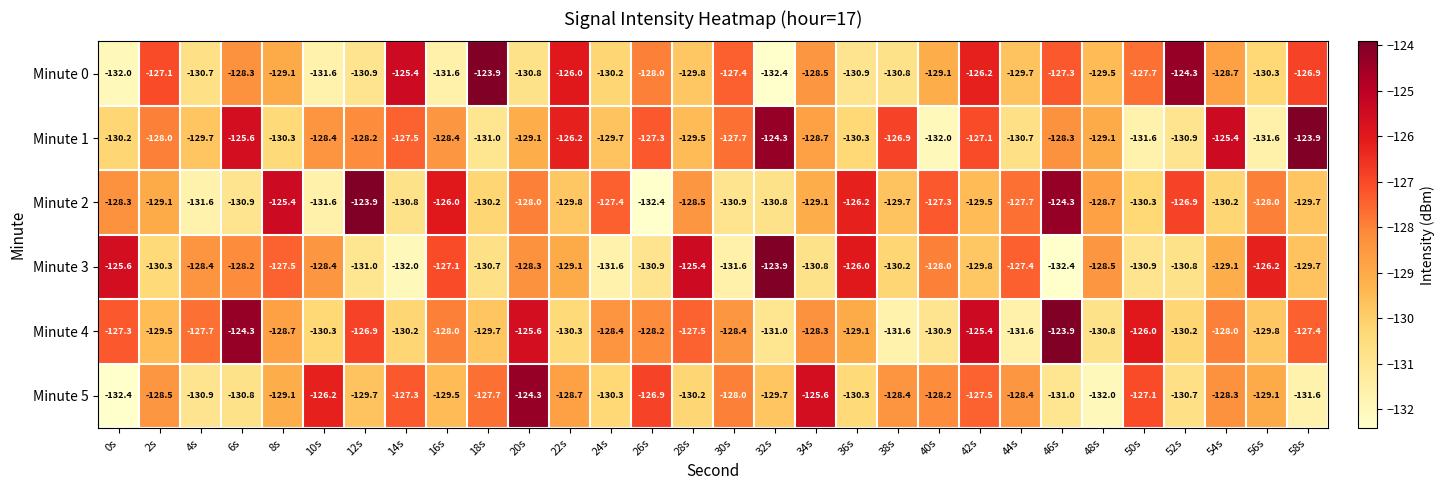

Which series has the largest total across all categories?

Minute 4